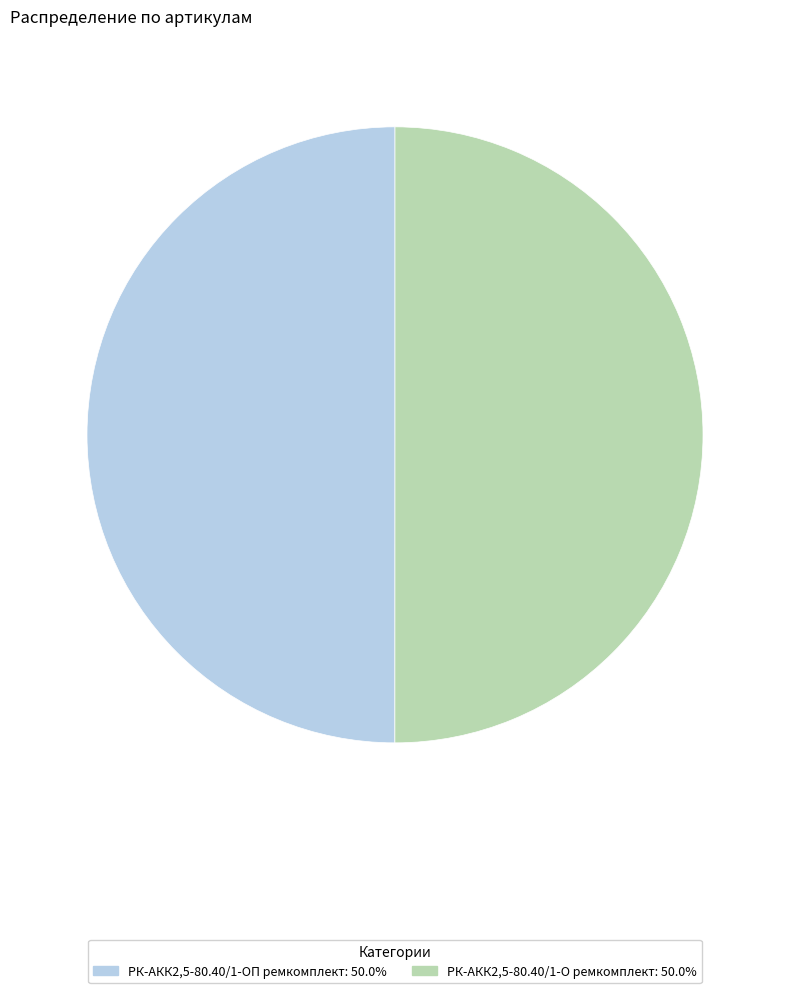

Is the sum of РК-АКК2,5-80.40/1-О ремкомплект and РК-АКК2,5-80.40/1-ОП ремкомплект greater than half?

Yes